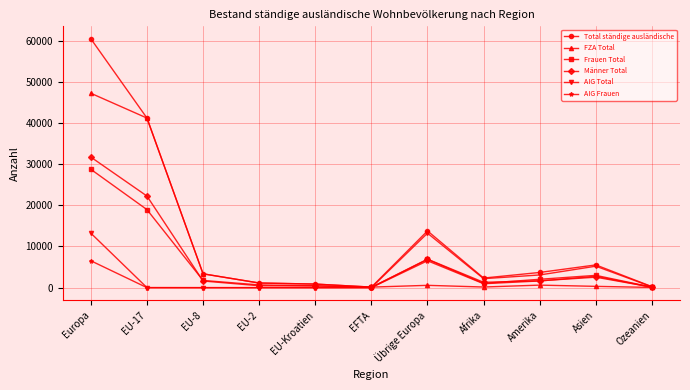

Is this an area chart (filled region under the line)?

No